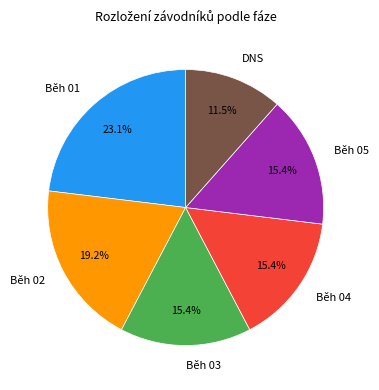

Approximately how many times larger is the value at Běh 05 compared to Běh 04?

1.0